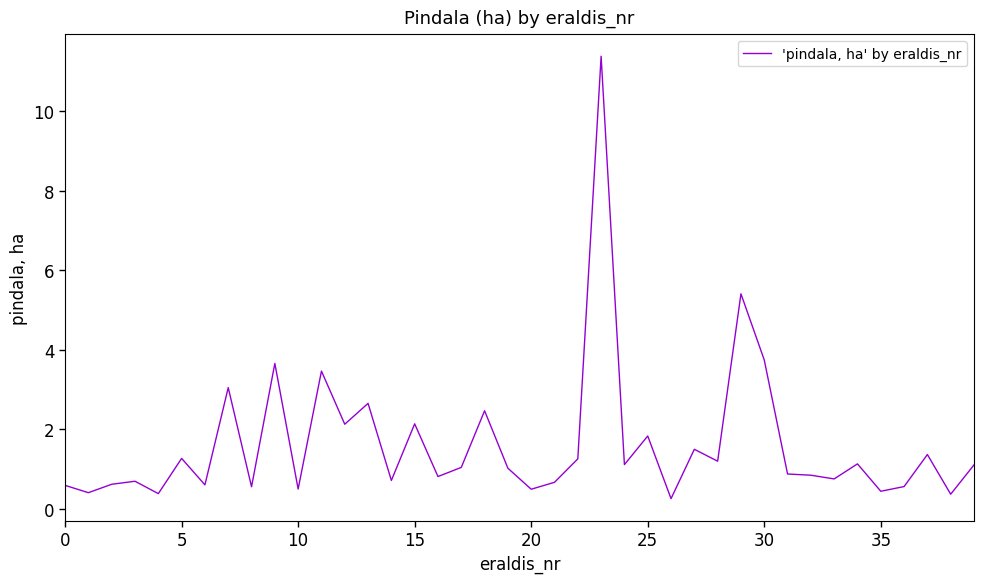

What is the difference between the maximum and minimum values?

11.1